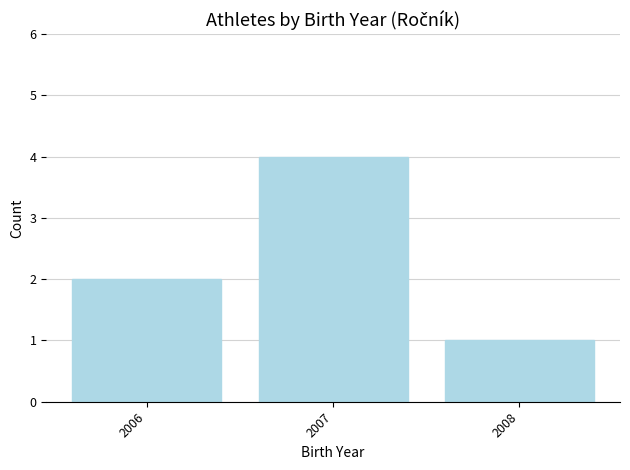

What value does the data have at 2007?

4